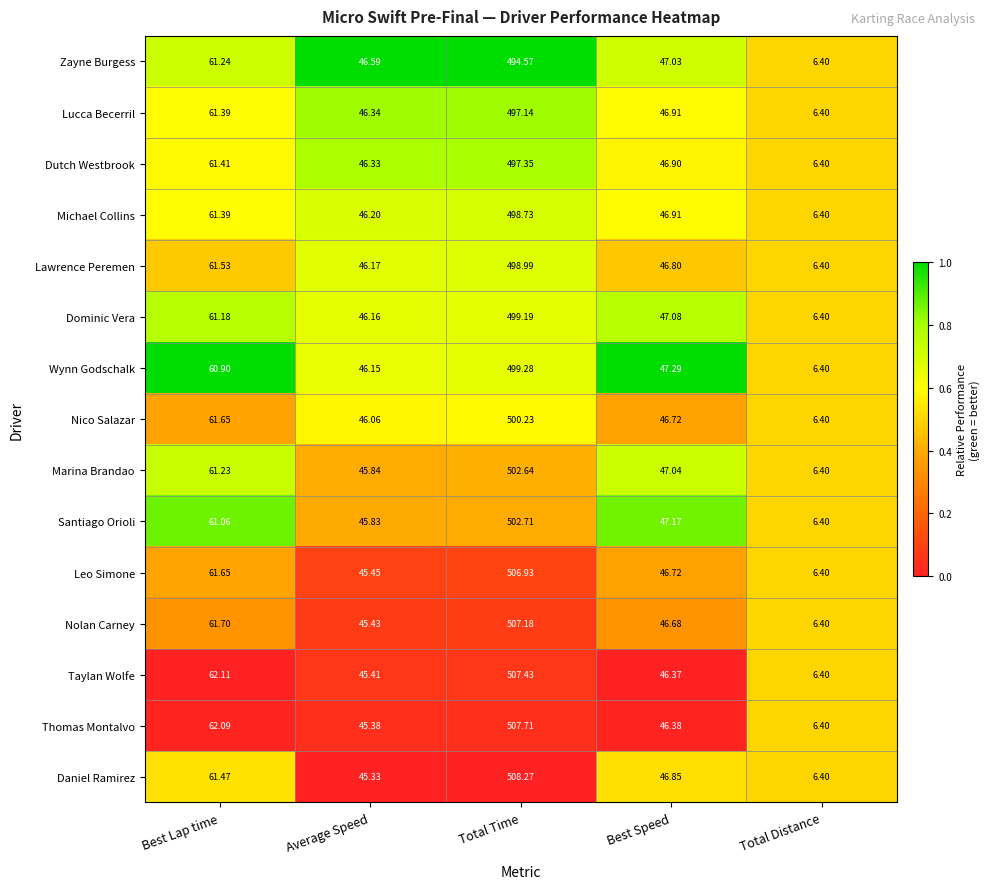

Where does the Nico Salazar series first go above 46?

Best Lap time